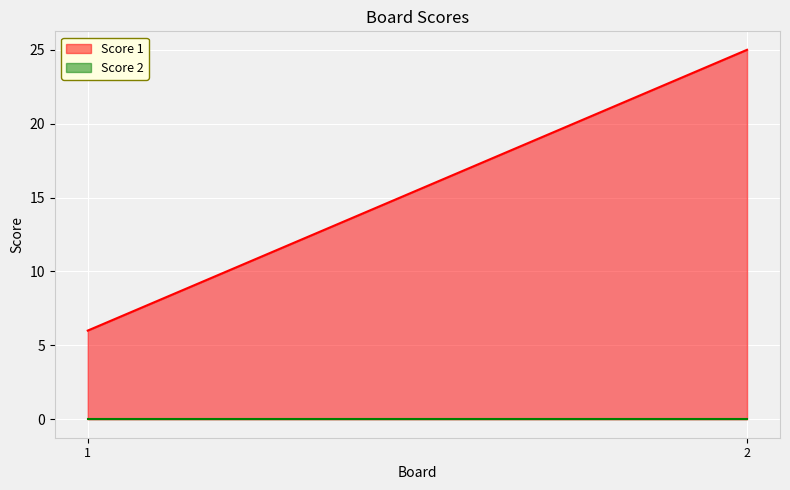

At which category does the chart reach its peak across all series?

2